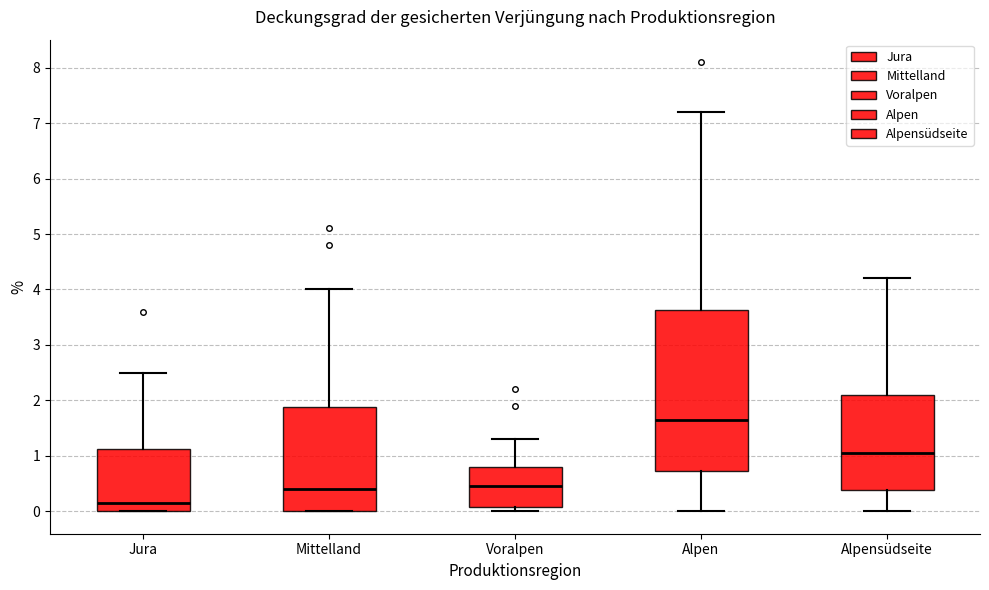

Where does the median line of the box for Mittelland sit on the y-axis? The values are not printed on the chart, so give them approximately, as read against the axis.

0.4